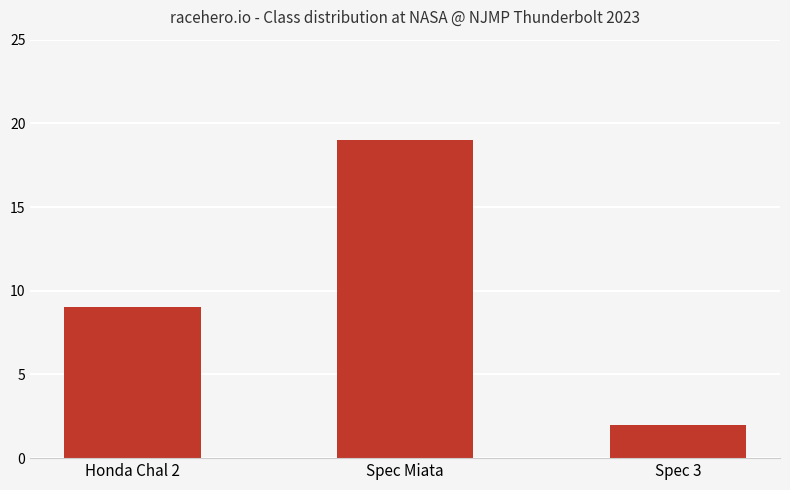

What is the change in value from Spec Miata to Spec 3?

-17